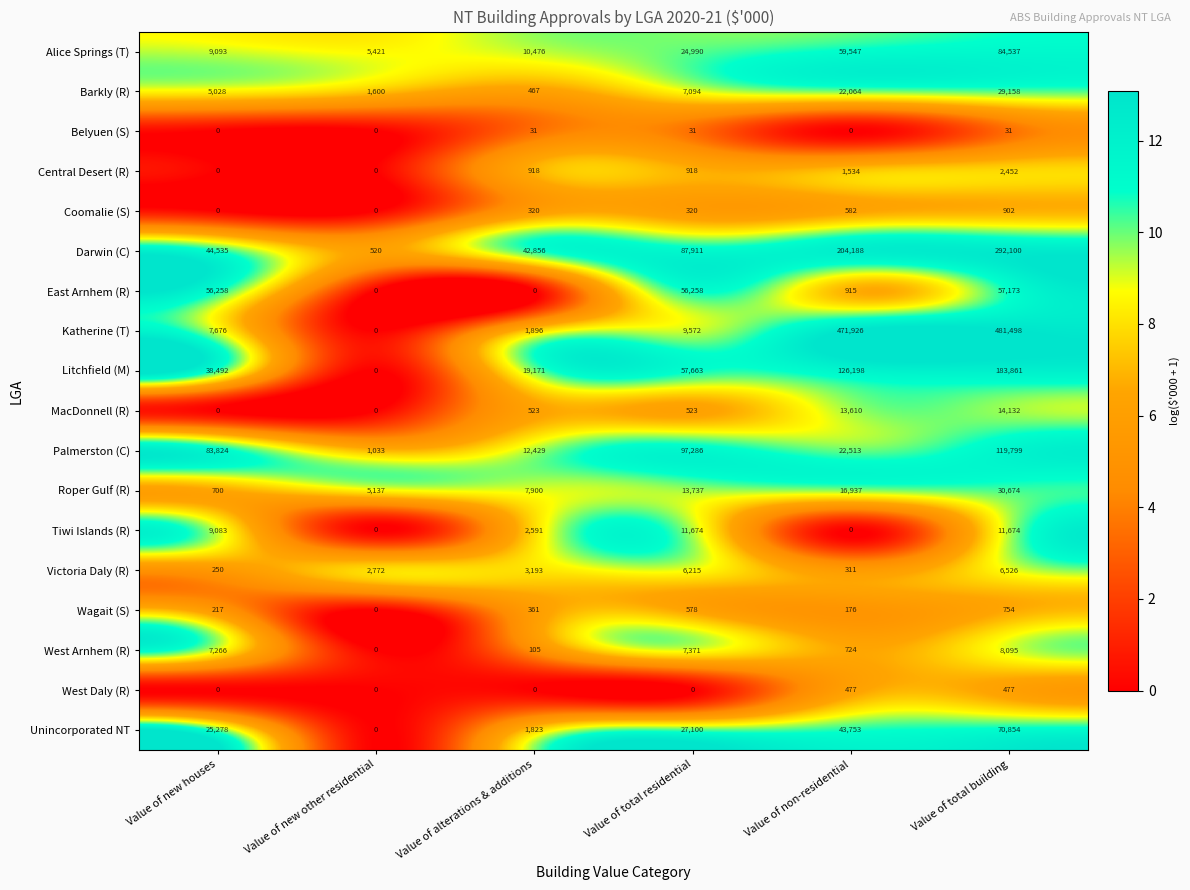

What is the difference between the Wagait (S) values at Value of total residential and Value of non-residential?

402